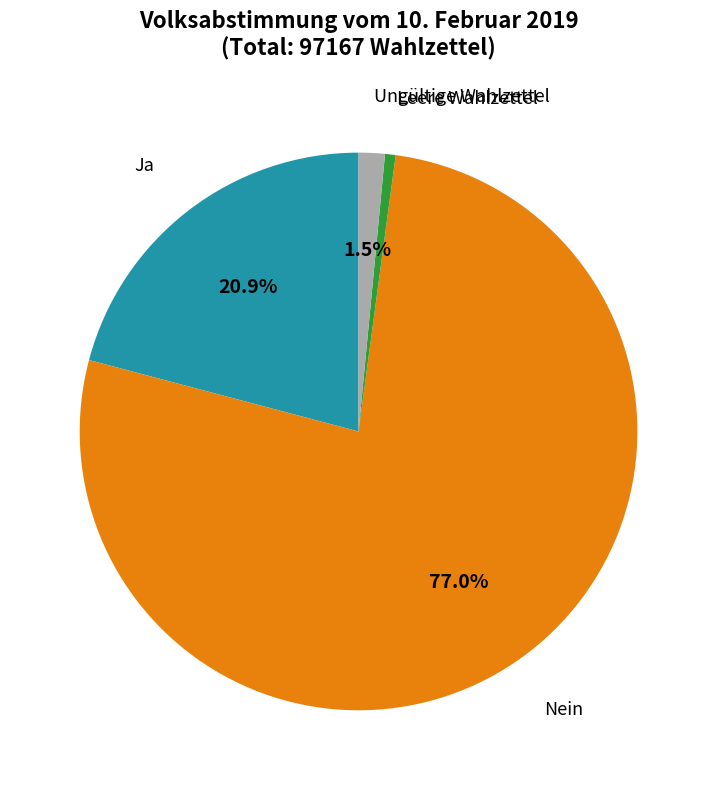

Count the number of slices in the pie.

4